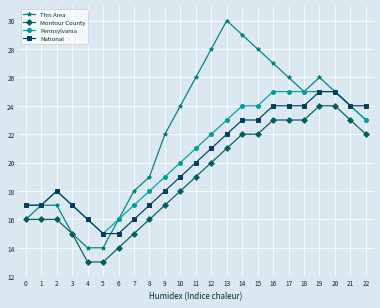

What is the total value across all series at 17?

98